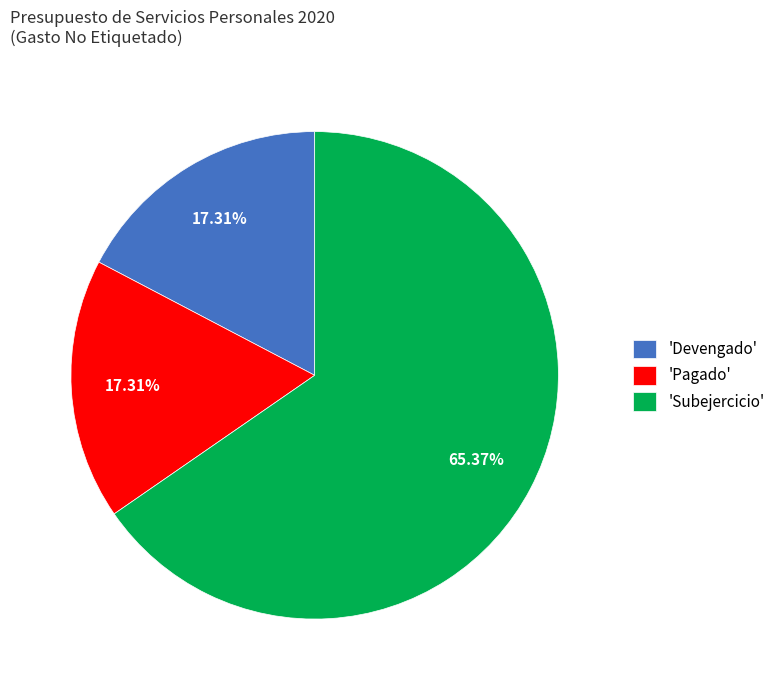

Does any single category account for the majority?

Yes